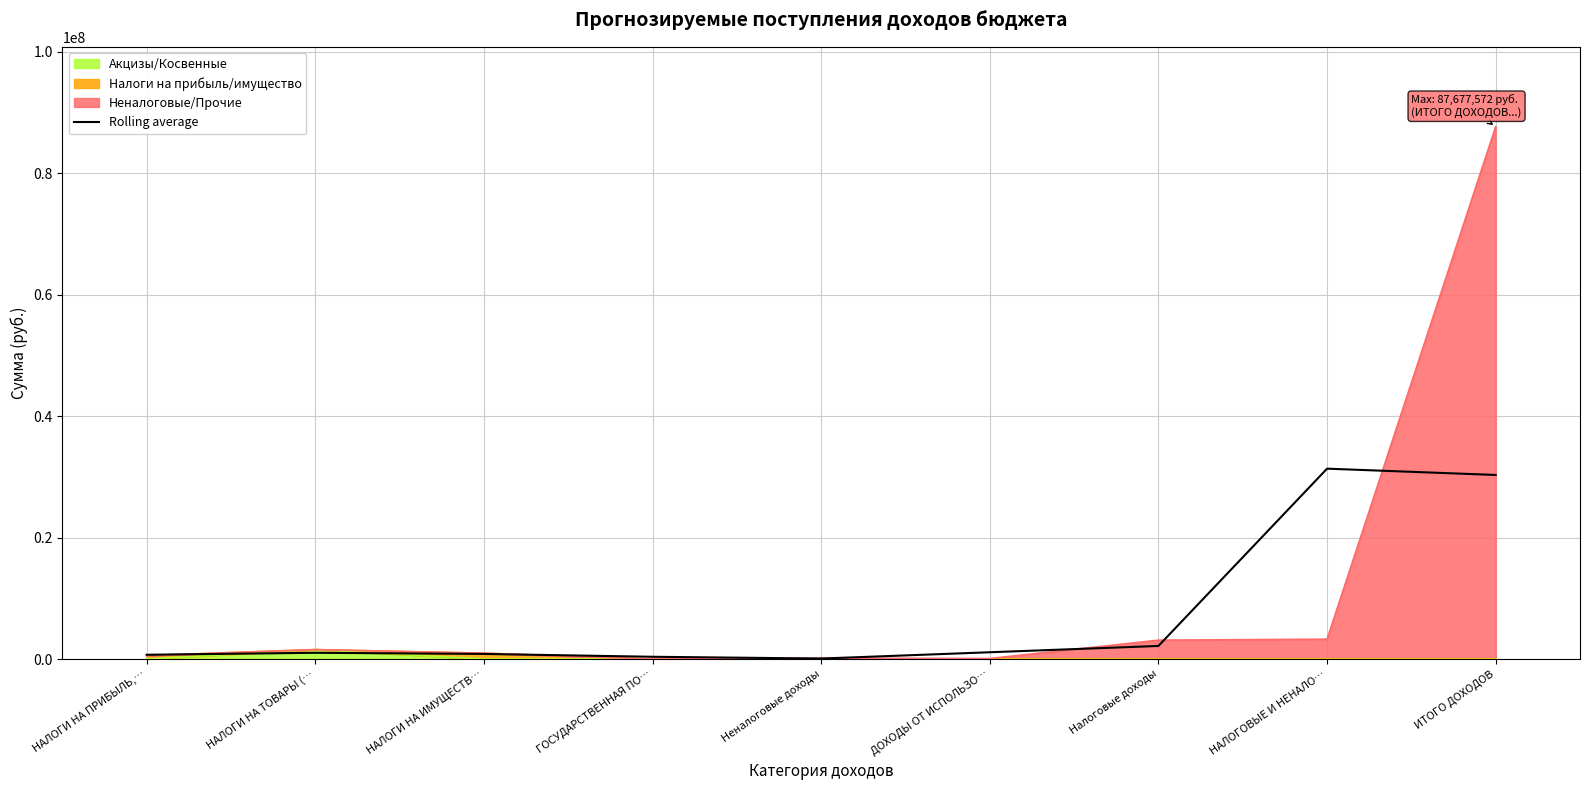

What is the difference between the maximum and minimum values?

31269990.6